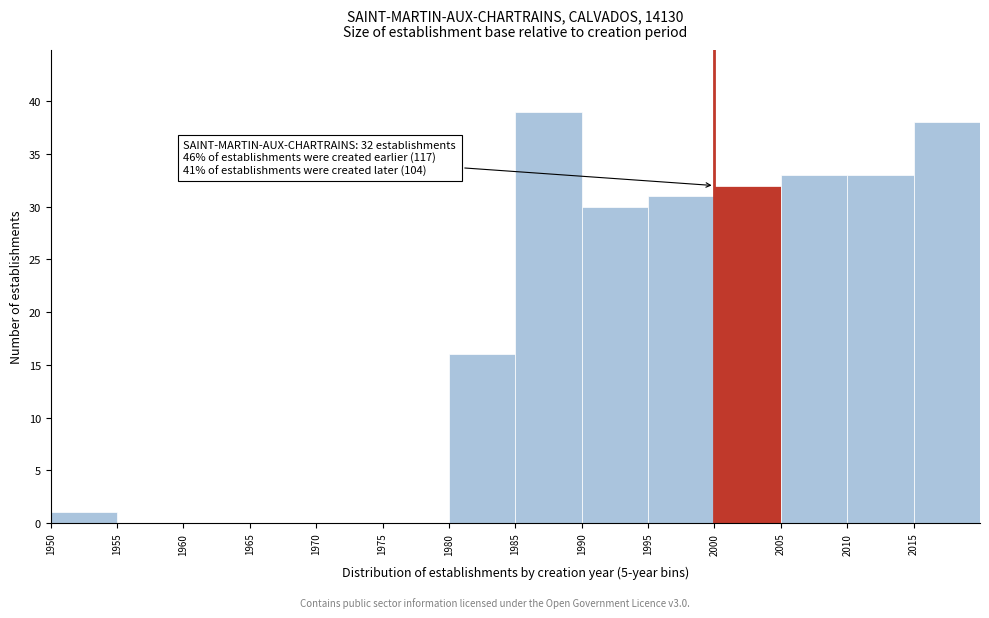

Which range on the x-axis has the tallest bar?

1985 to 1990